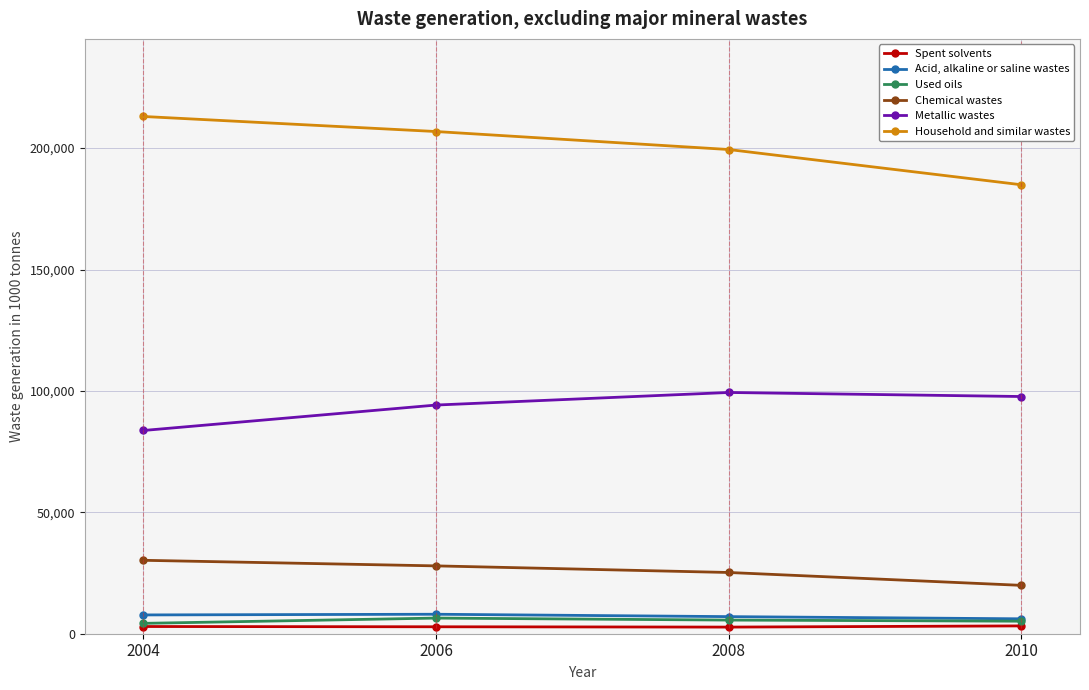

What are all the series names shown in the legend?

Spent solvents, Acid, alkaline or saline wastes, Used oils, Chemical wastes, Metallic wastes, Household and similar wastes